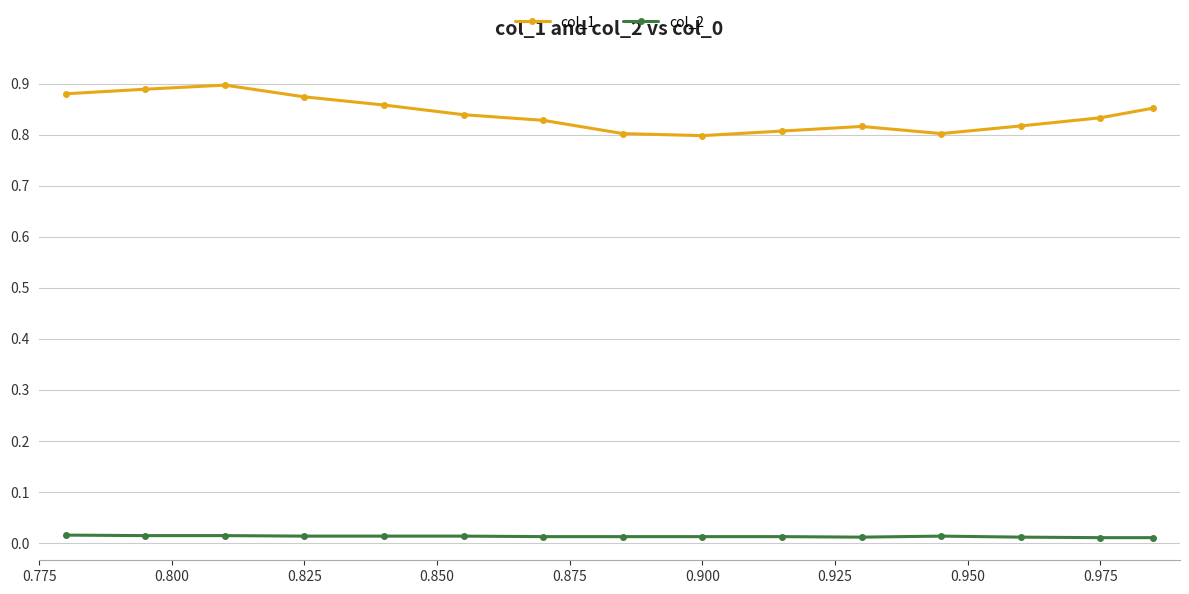

What is the sum of all col_2 values?

0.2